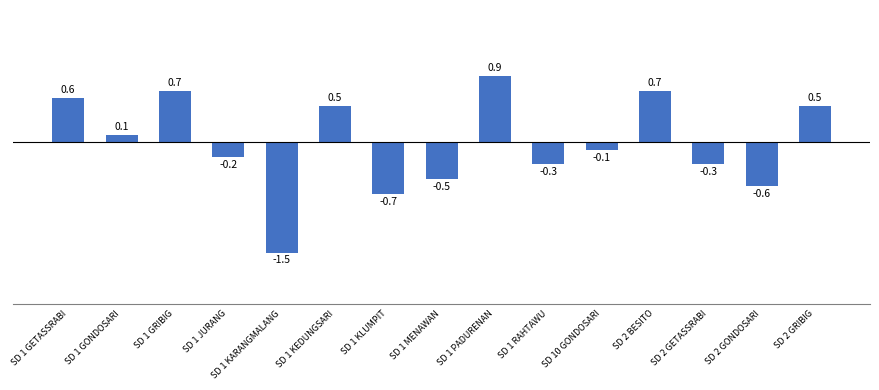

Reading left to right, transcribe all the data shown in this chart.

0.6	0.1	0.7	-0.2	-1.5	0.5	-0.7	-0.5	0.9	-0.3	-0.1	0.7	-0.3	-0.6	0.5